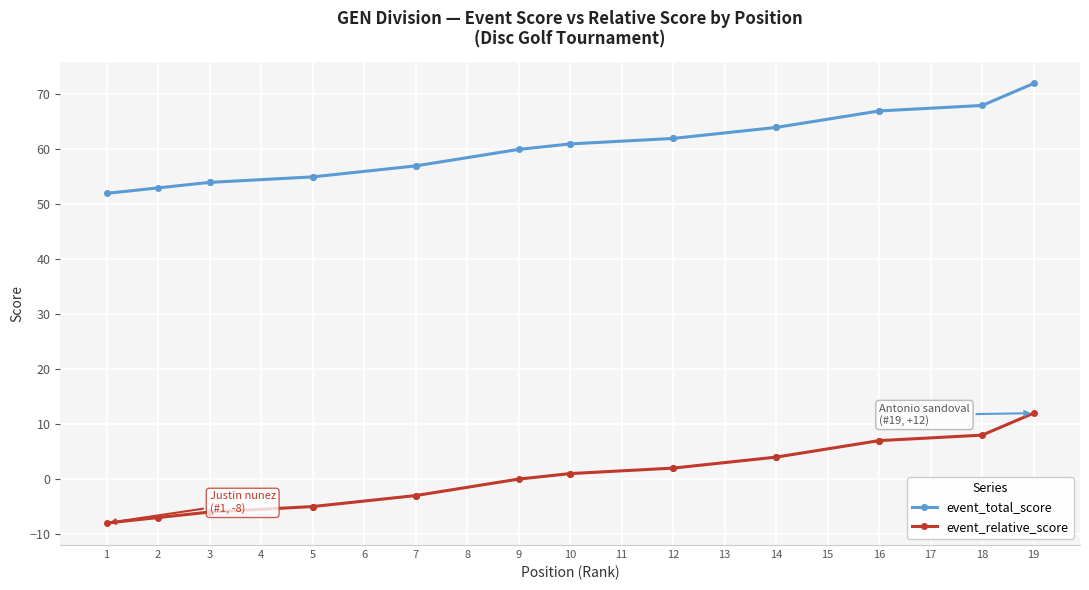

What is the value of the event_total_score point at the 1st from the left?

52